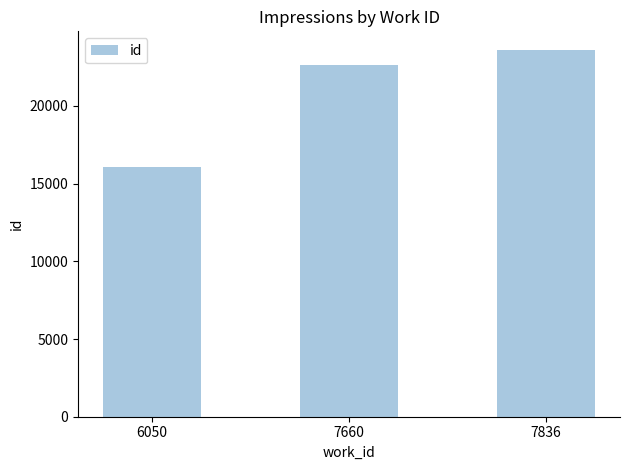

What is the approximate value at 6050?

16056